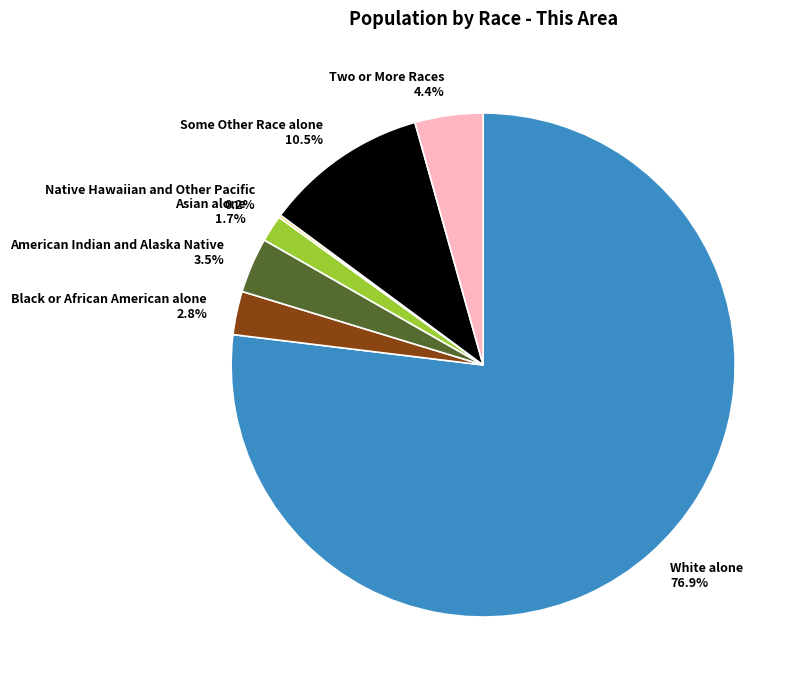

Does any single category account for the majority?

Yes